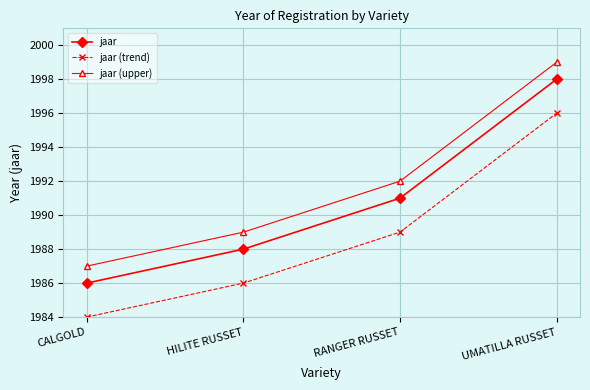

What is the average value of the jaar (upper) series?

1992